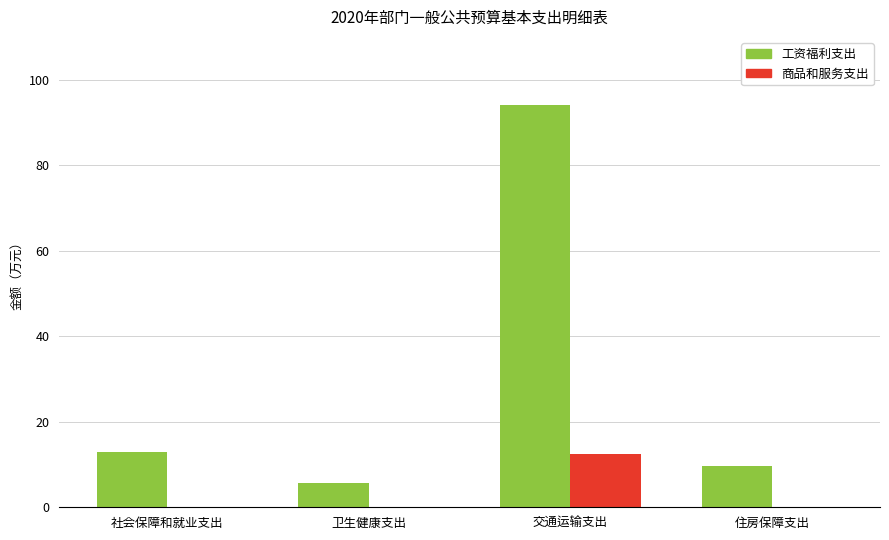

The 工资福利支出 series shows 9.8 at 住房保障支出. True or false?

True